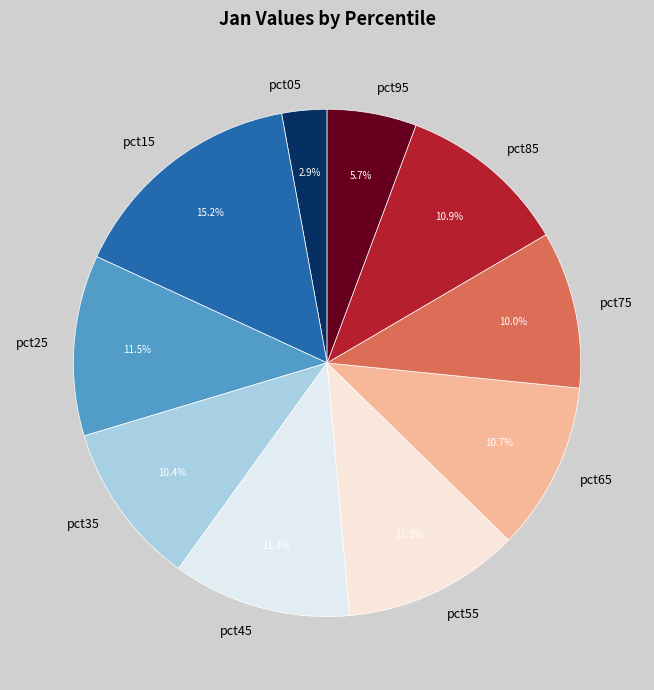

True or false: pct75 accounts for 19% of the total.

False